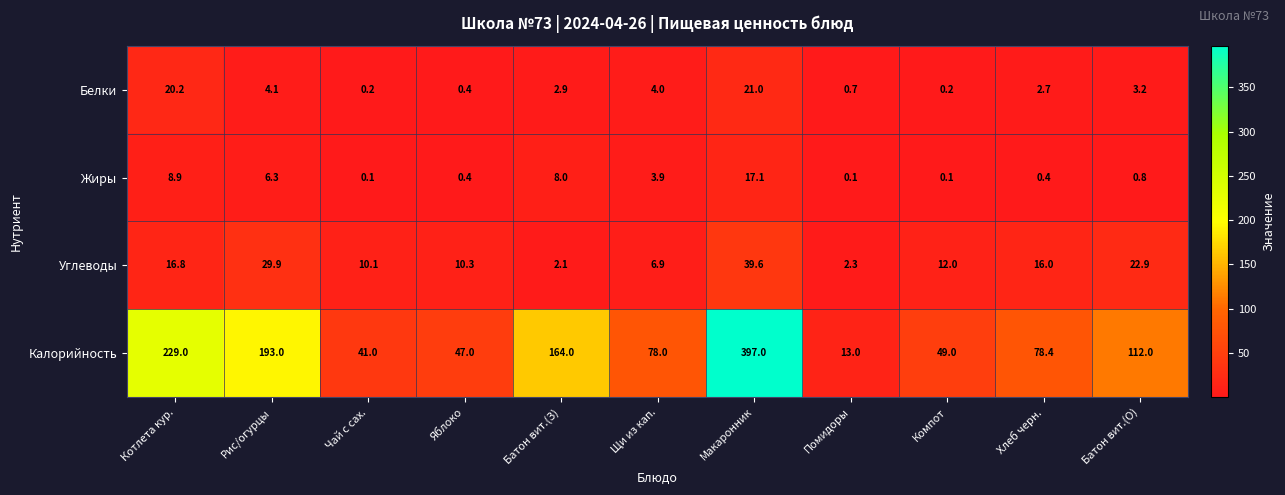

The Жиры series shows 0.1 at Компот. True or false?

True